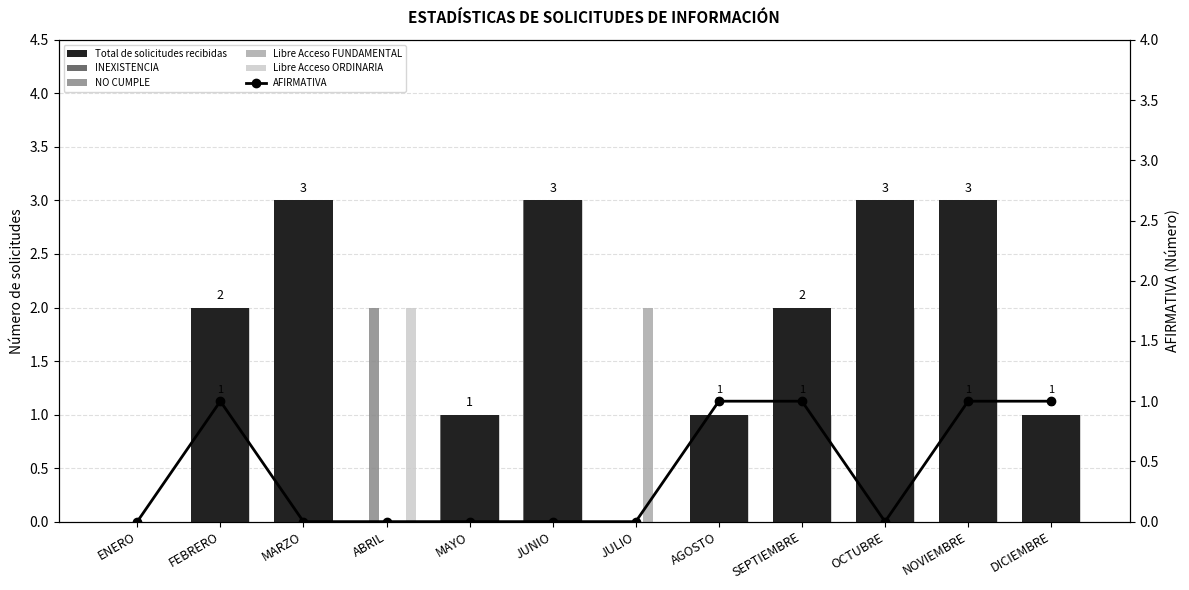

How many data points in AFIRMATIVA are above 0?

5